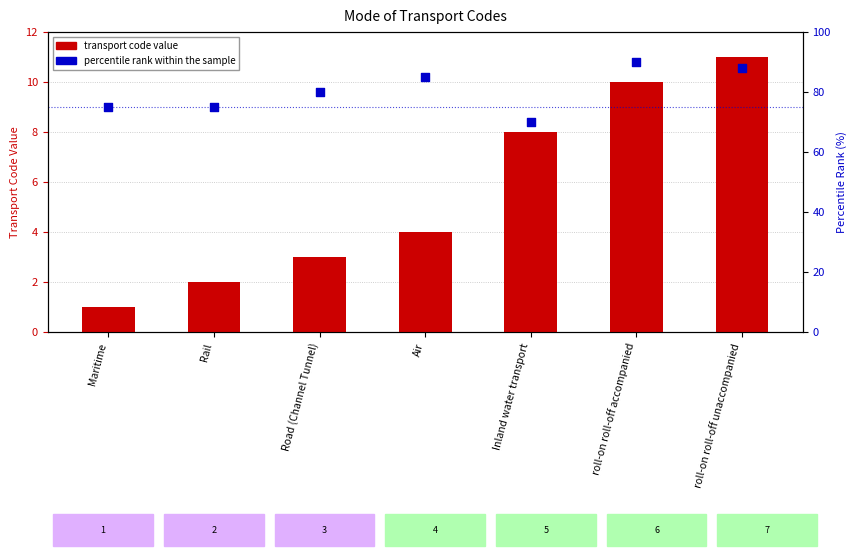

At how many categories does at least one series exceed 27?

7